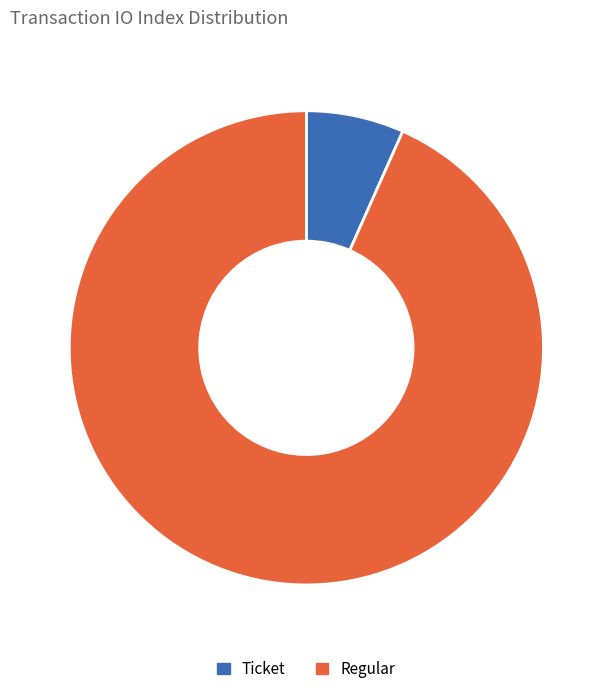

How many slices are in this pie chart?

2